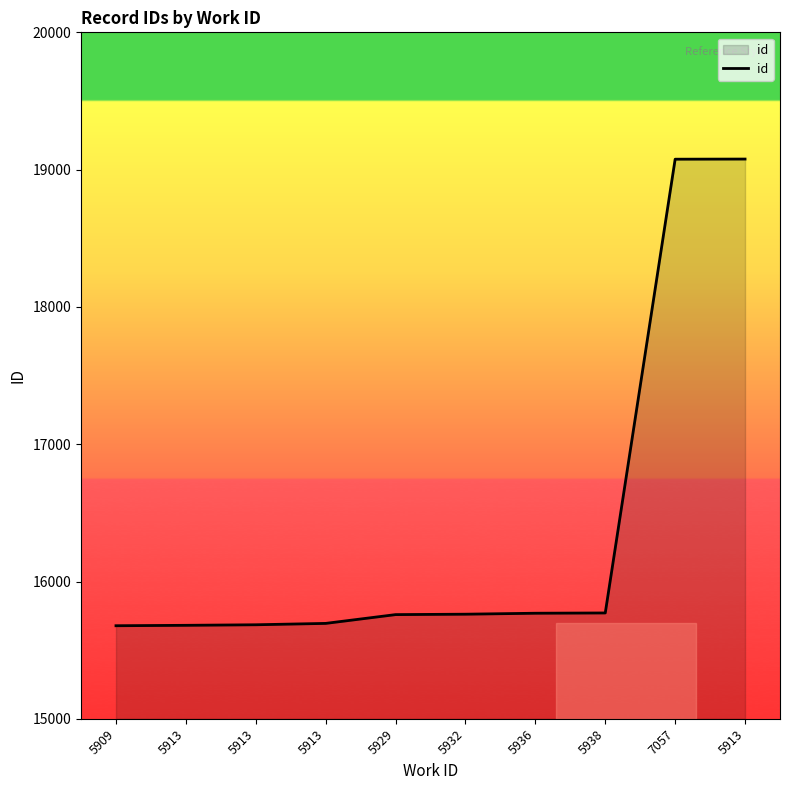

What is the average value?

16395